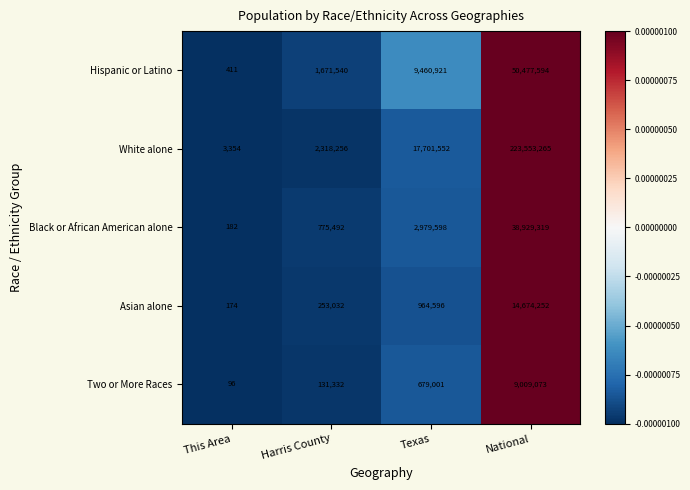

True or false: Two or More Races has a value of 131332 at Harris County.

True